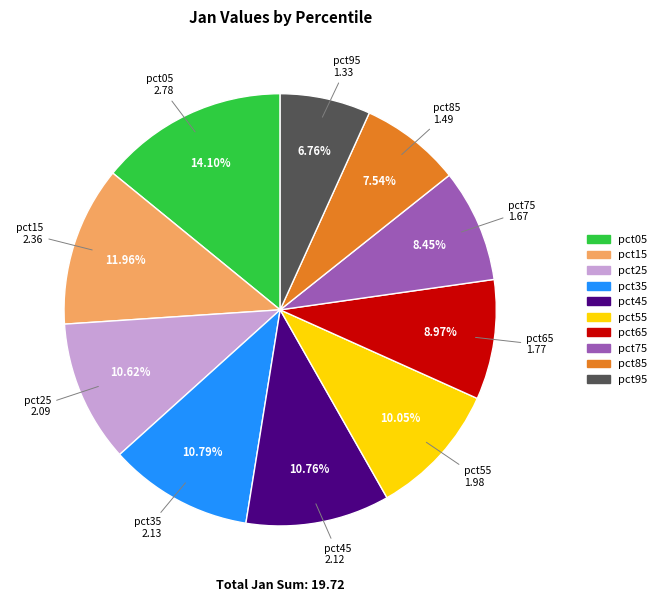

Does any single category account for the majority?

No